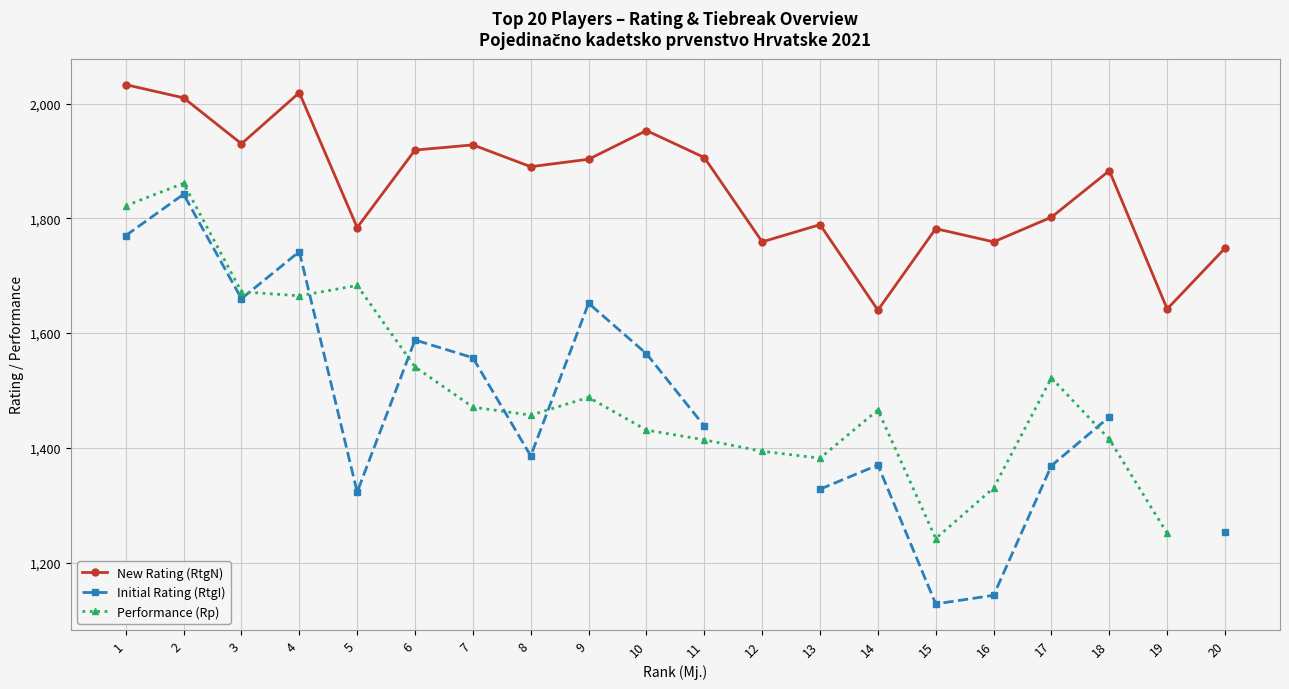

The value of Performance (Rp) at 7 is 488.6. True or false?

False